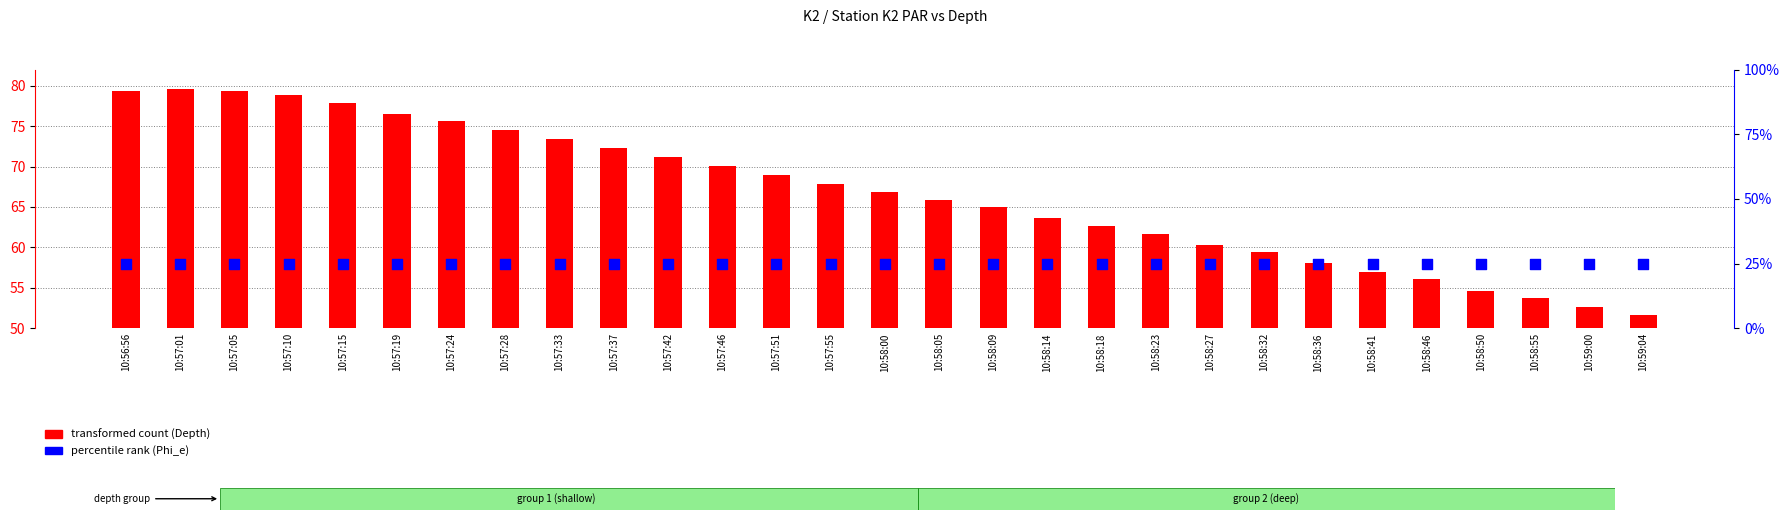

Which series contains the highest Y value?

transformed count (Depth)